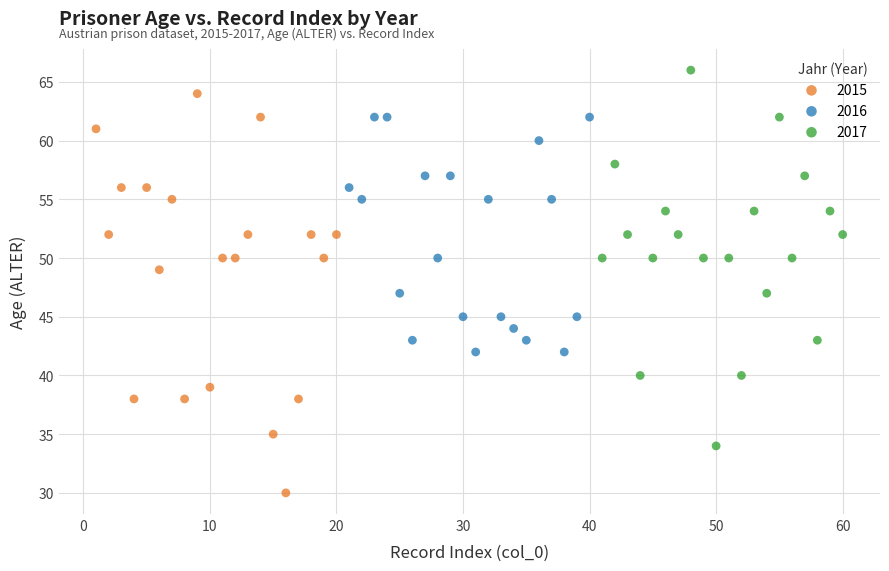

Which series reaches the maximum Y coordinate?

2017